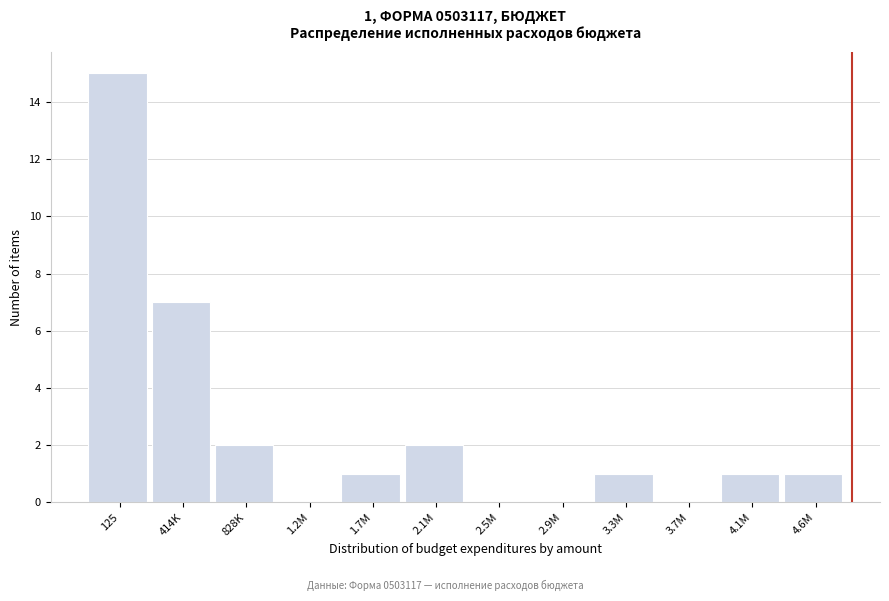

Reading right to left, list all the values displayed in this chart.

4.6M=1	4.1M=1	3.7M=0	3.3M=1	2.9M=0	2.5M=0	2.1M=2	1.7M=1	1.2M=0	828K=2	414K=7	125=15